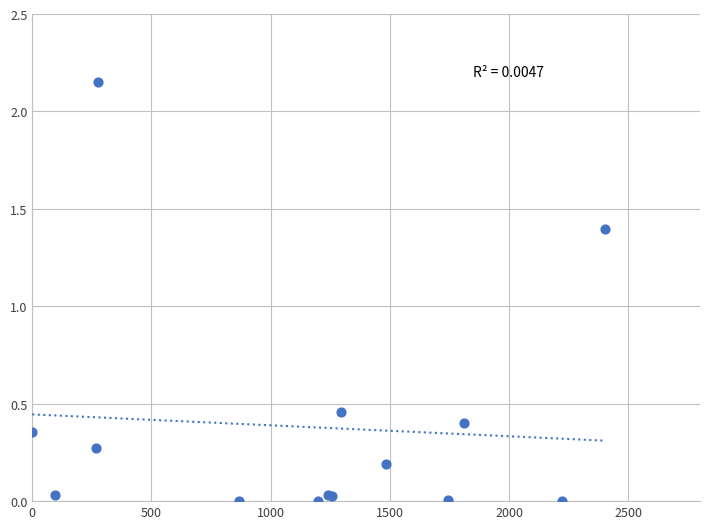

What Y value in the scatter plot is closest to 1?

1.4